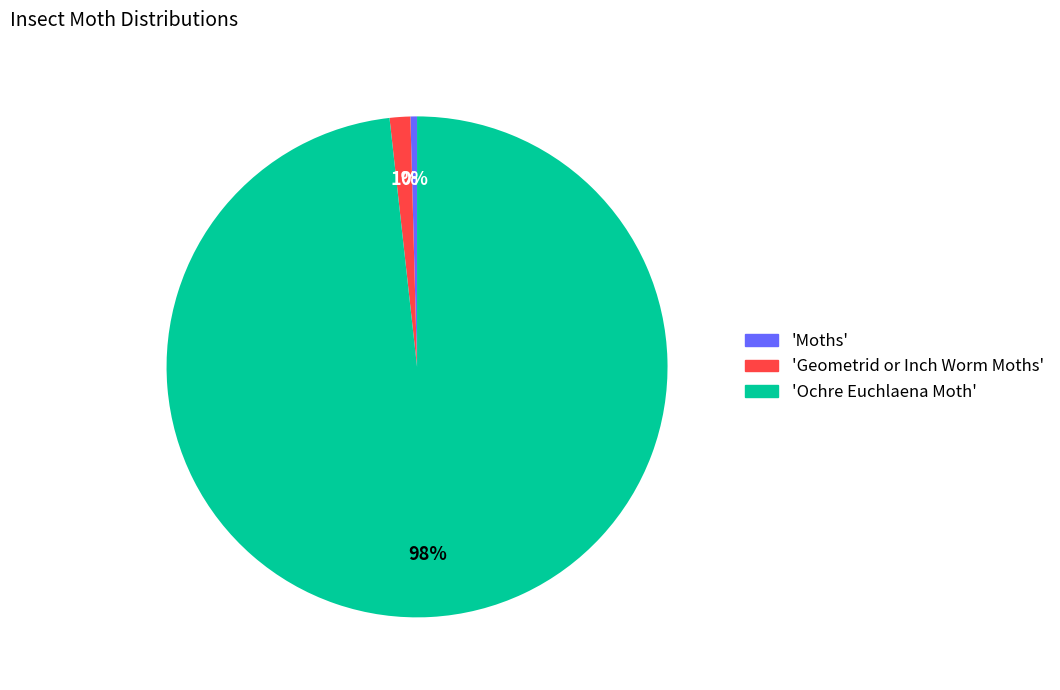

What is the majority slice?

'Ochre Euchlaena Moth'